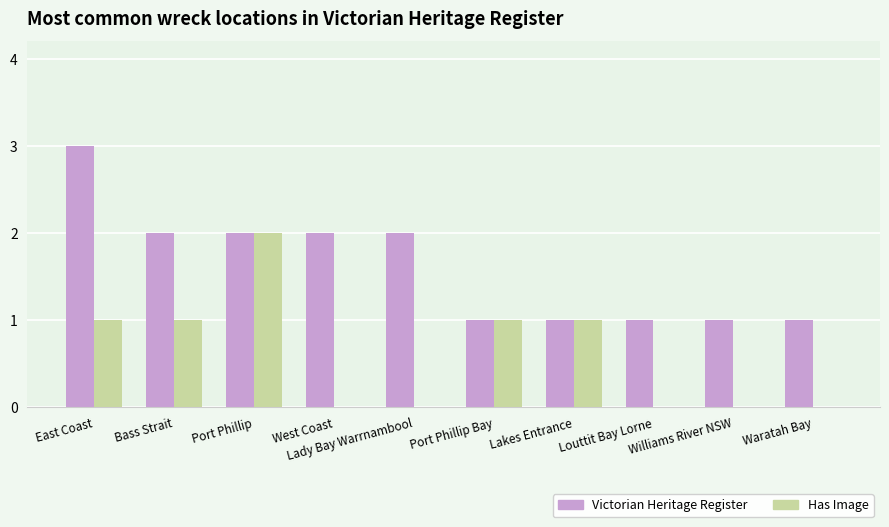

Is the value of Victorian Heritage Register at Bass Strait greater than the value of Has Image at Louttit Bay Lorne?

Yes